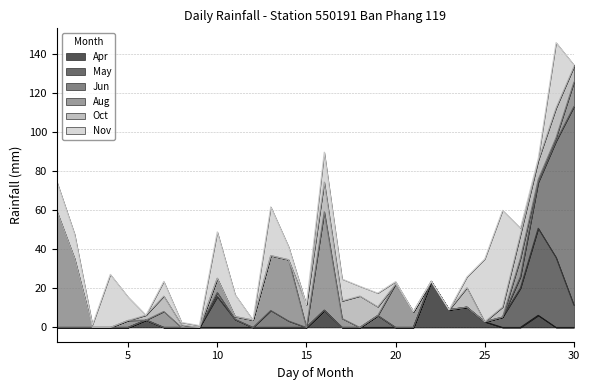

What value does the Nov series have at 25?

32.2